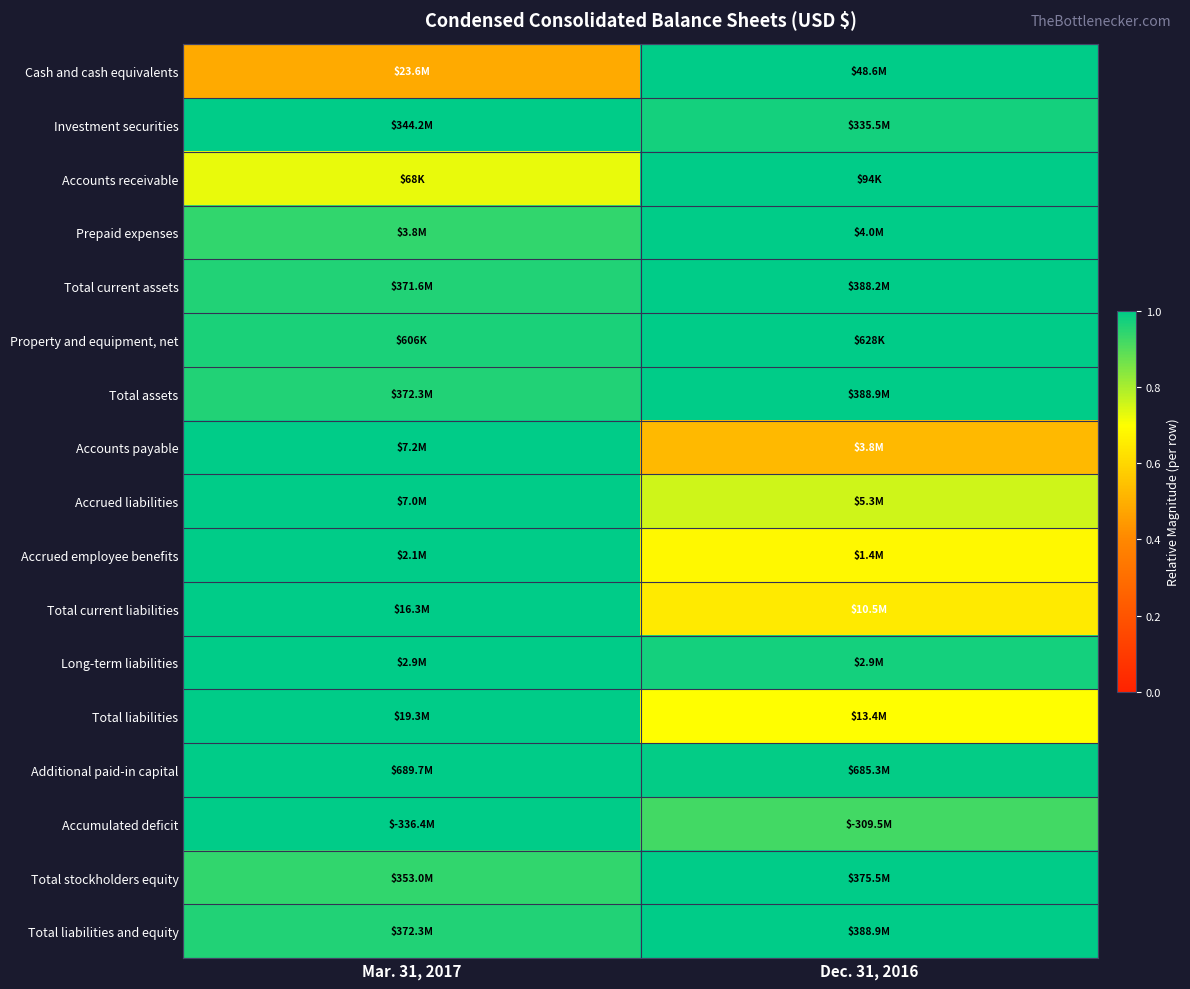

At which category is the sum across all series the highest?

Mar. 31, 2017